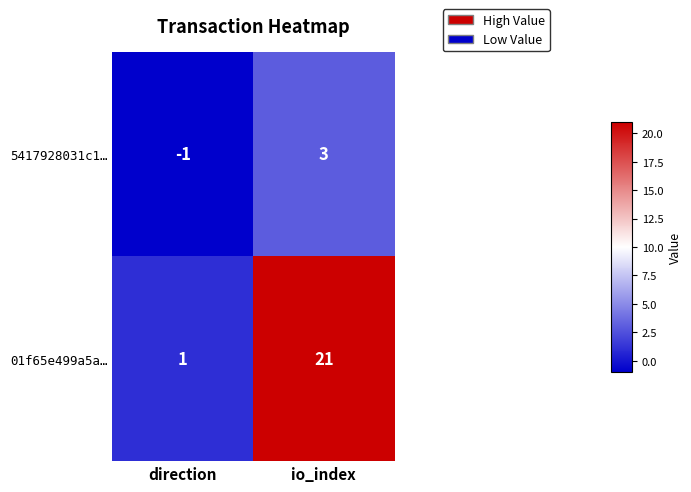

At which label does 01f65e499a5a… reach its peak?

io_index